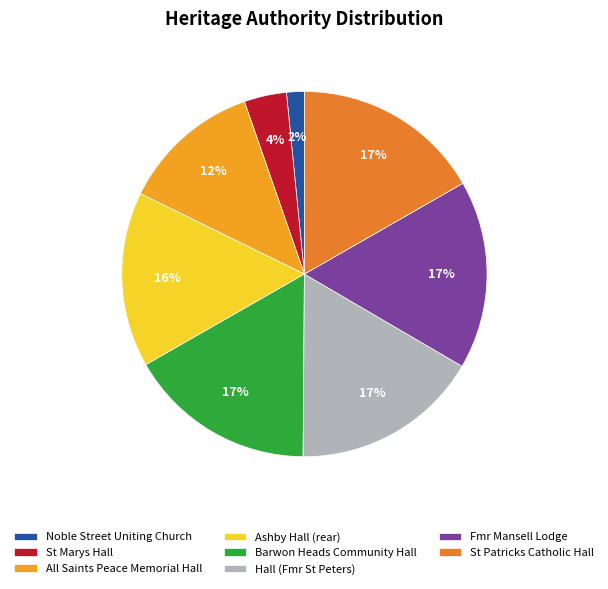

To the nearest percent, what percentage of the pie is St Marys Hall?

4%